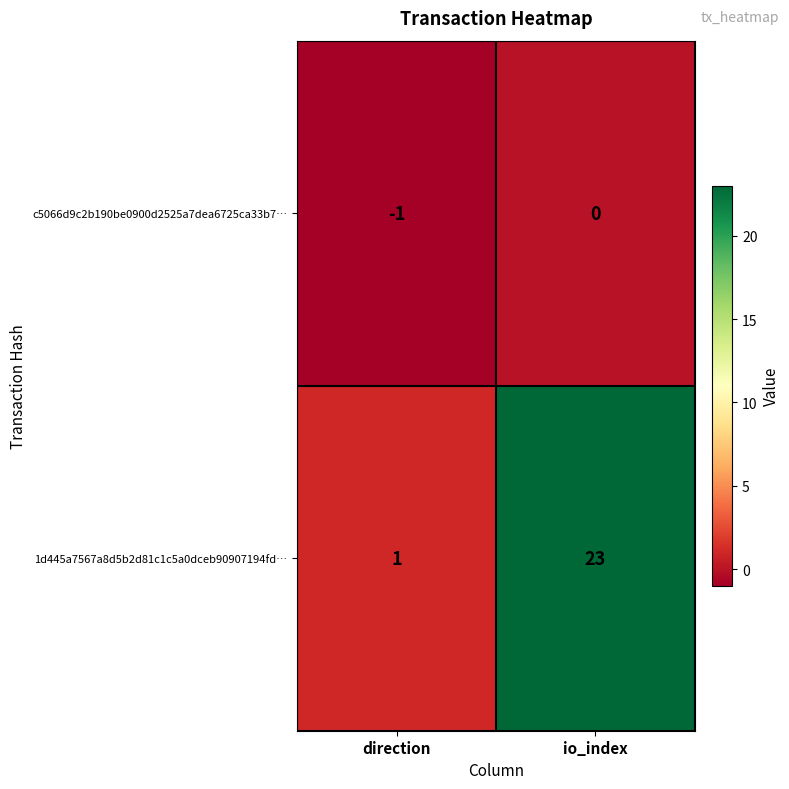

Which series changed the most between direction and io_index?

1d445a7567a8d5b2d81c1c5a0dceb90907194fd…